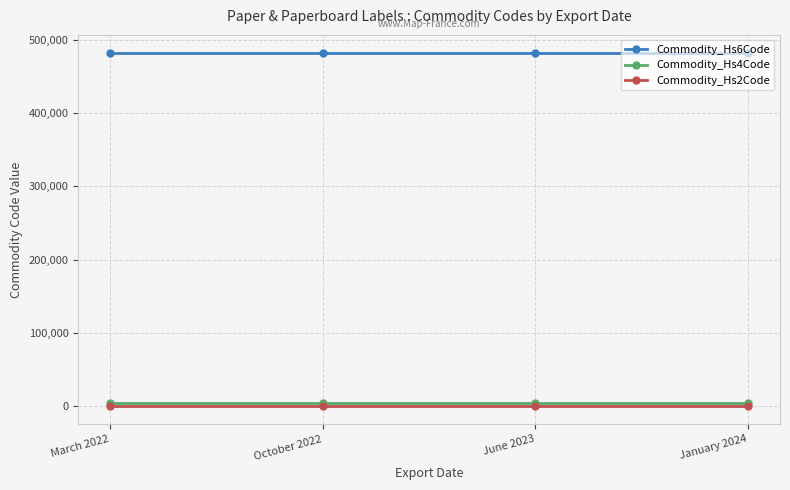

True or false: Commodity_Hs6Code has more than 2 points higher than both neighbors.

False